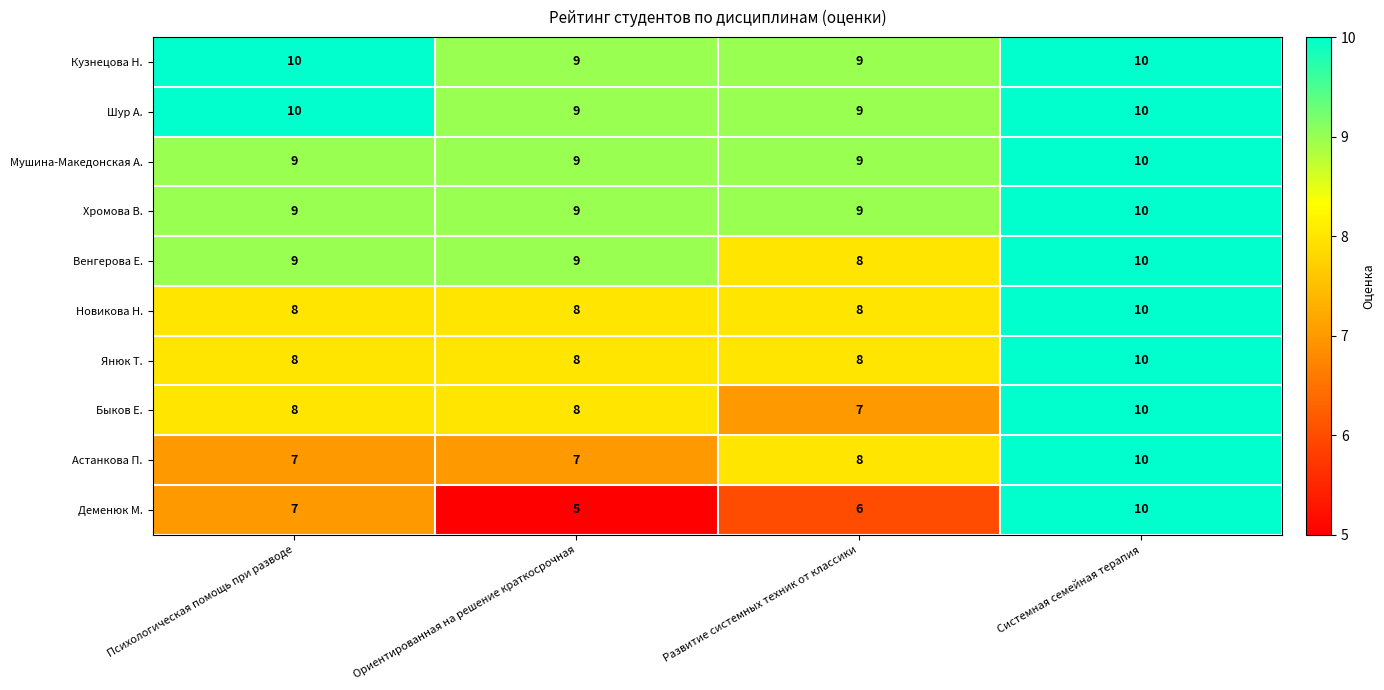

How many Мушина-Македонская А. values are between 9 and 10?

4